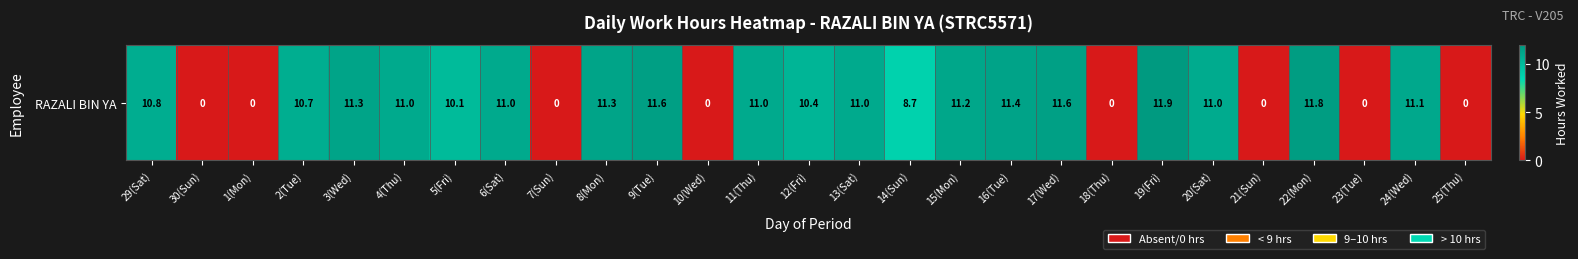

Rank the categories by value from highest to lowest.

19(Fri), 22(Mon), 9(Tue), 17(Wed), 16(Tue), 8(Mon), 3(Wed), 15(Mon), 24(Wed), 6(Sat), 13(Sat), 4(Thu), 11(Thu), 20(Sat), 29(Sat), 2(Tue), 12(Fri), 5(Fri), 14(Sun), 30(Sun), 1(Mon), 7(Sun), 10(Wed), 18(Thu), 21(Sun), 23(Tue), 25(Thu)